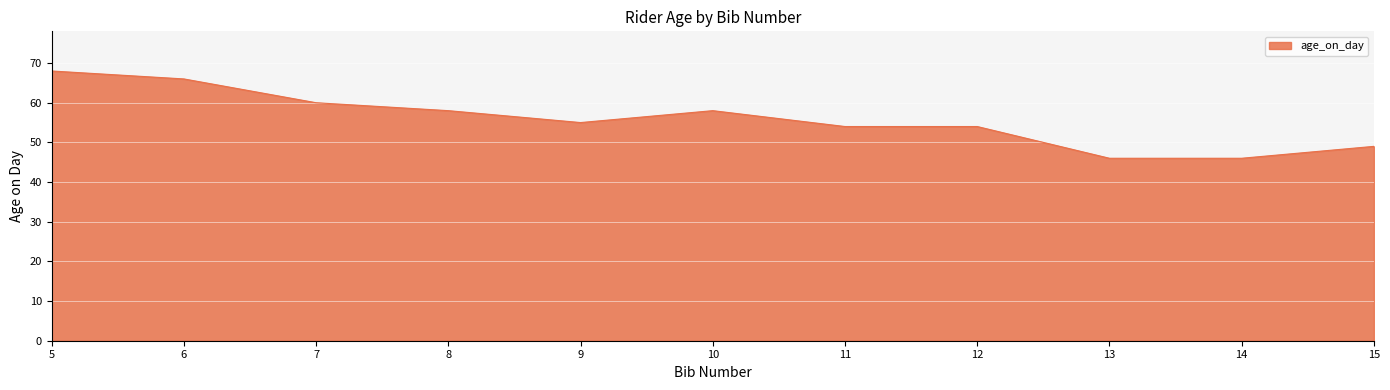

What is the maximum value shown in the chart?

68